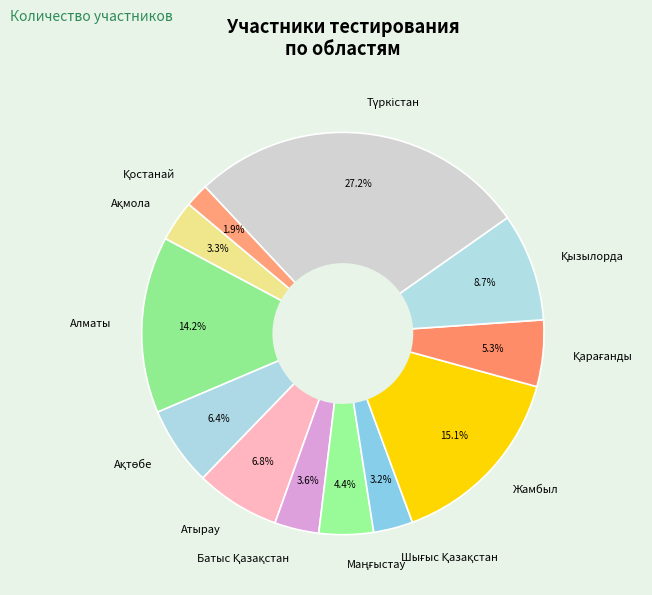

What portion of the pie excludes Жамбыл?

84.9%